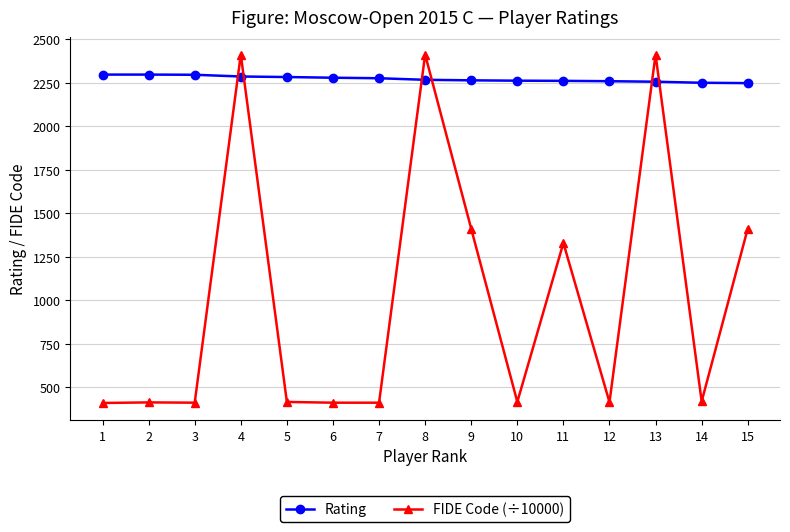

What is the total value across all series at 7?

2689.1